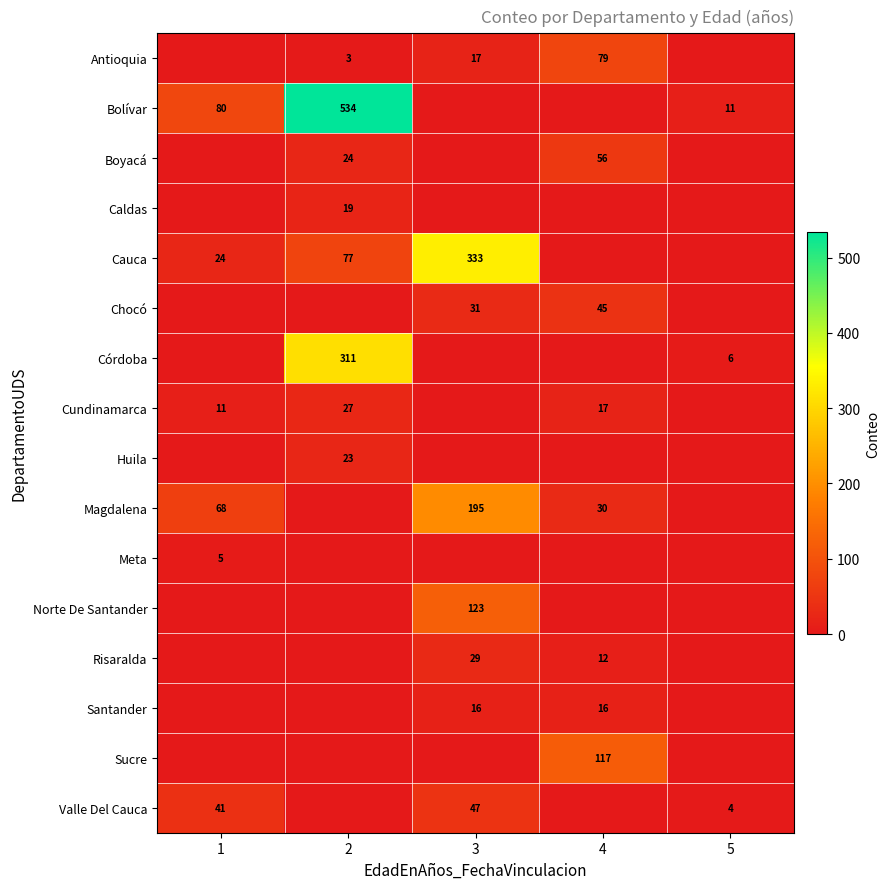

The value of Antioquia at 4 is 79. True or false?

True